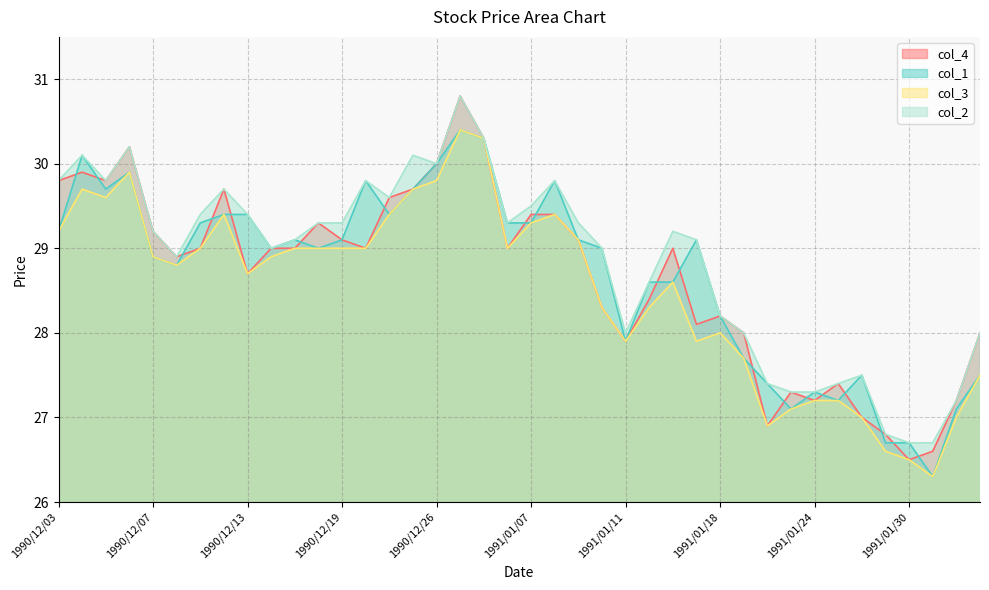

True or false: col_1 and col_4 cross at least once.

True